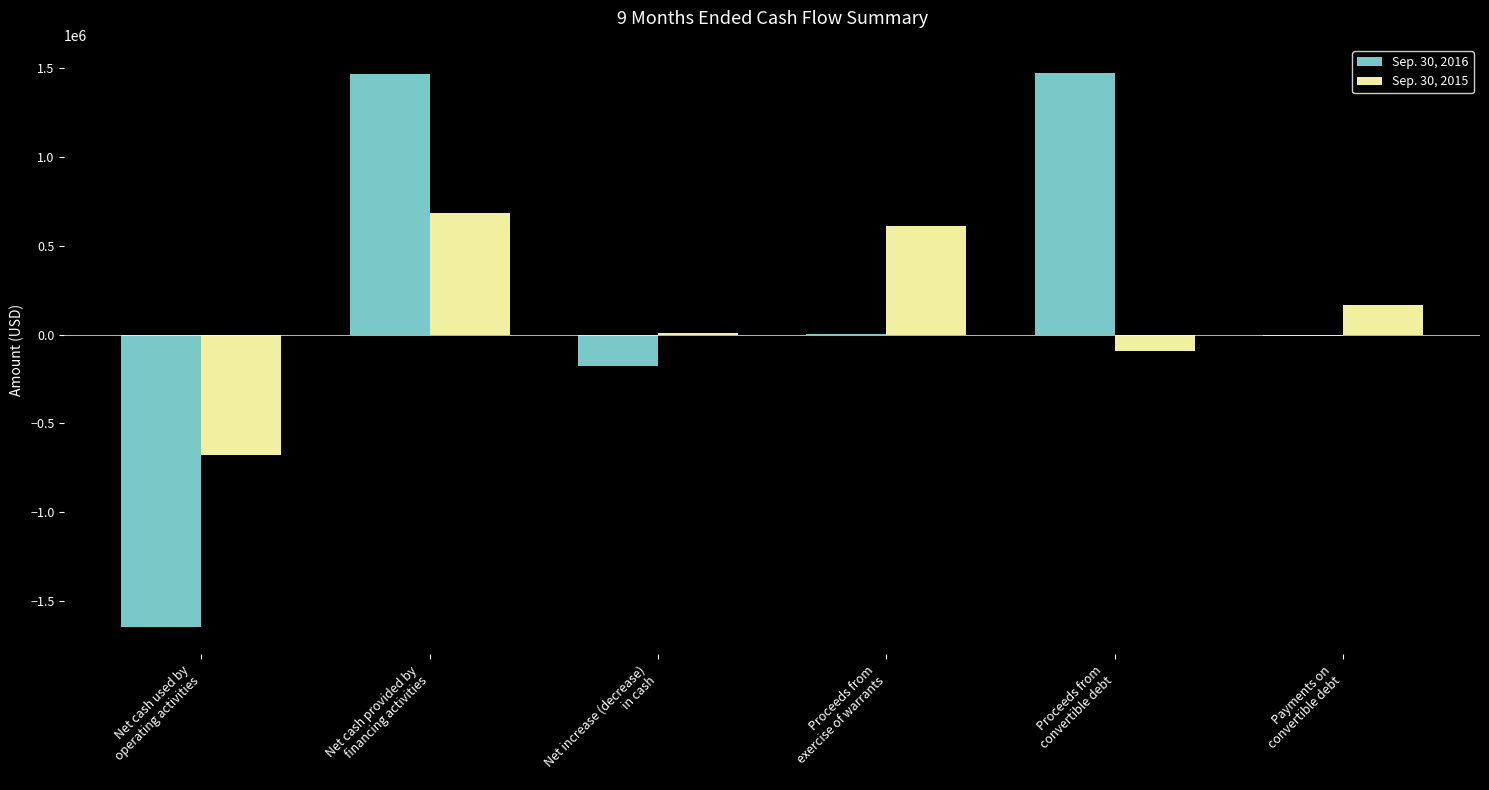

What are all the series names shown in the legend?

Sep. 30, 2016, Sep. 30, 2015